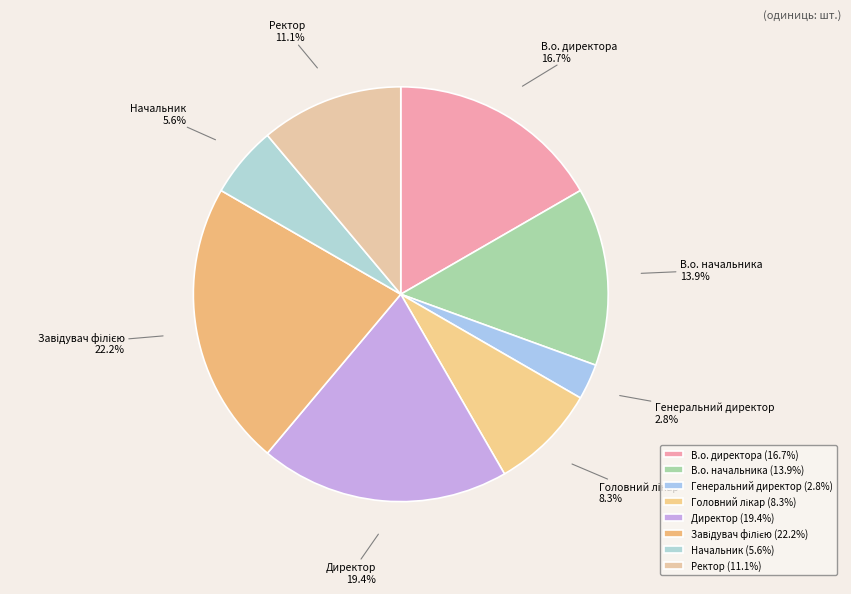

Is there any slice that represents more than half of the pie?

No